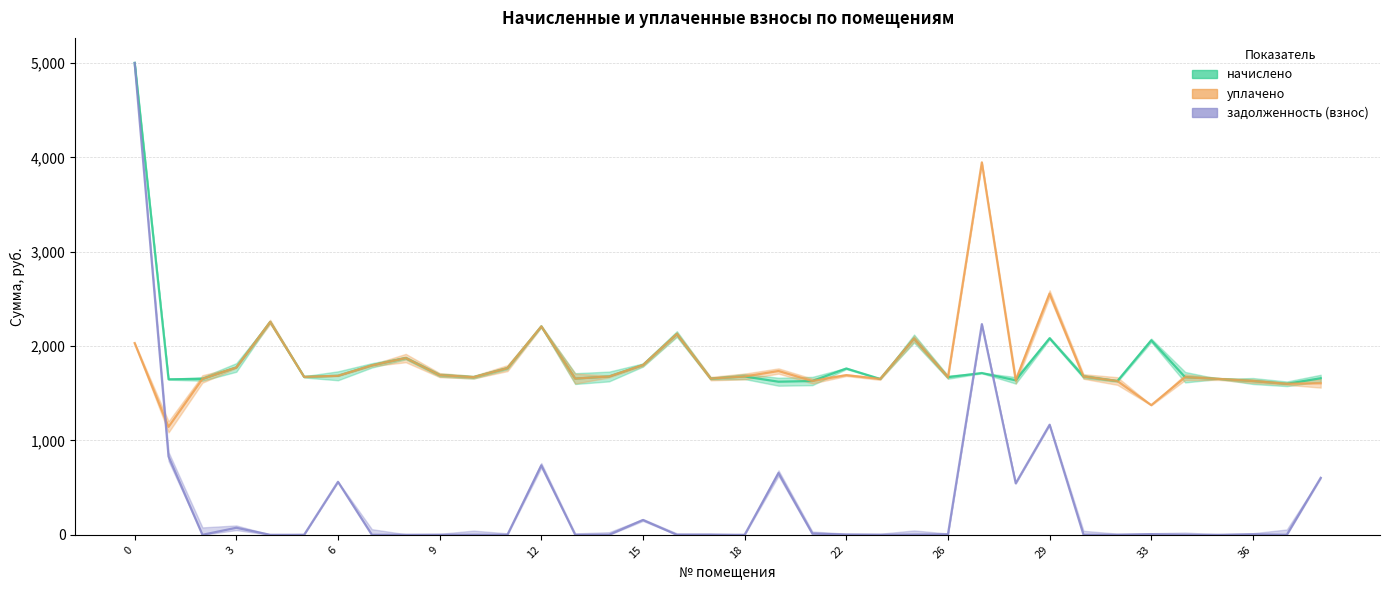

Which series has the largest total across all categories?

начислено